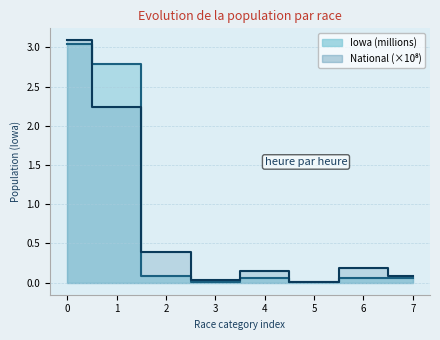

Which series has the largest total across all categories?

Iowa